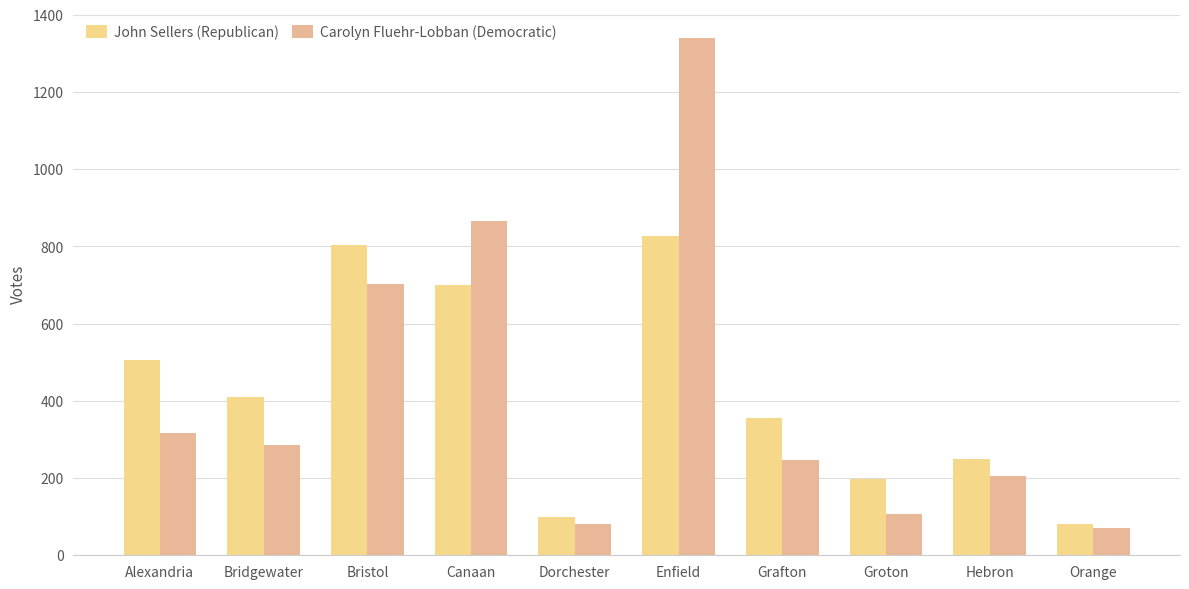

What is the value of the Carolyn Fluehr-Lobban (Democratic) bar at the 6th from the left?

1340